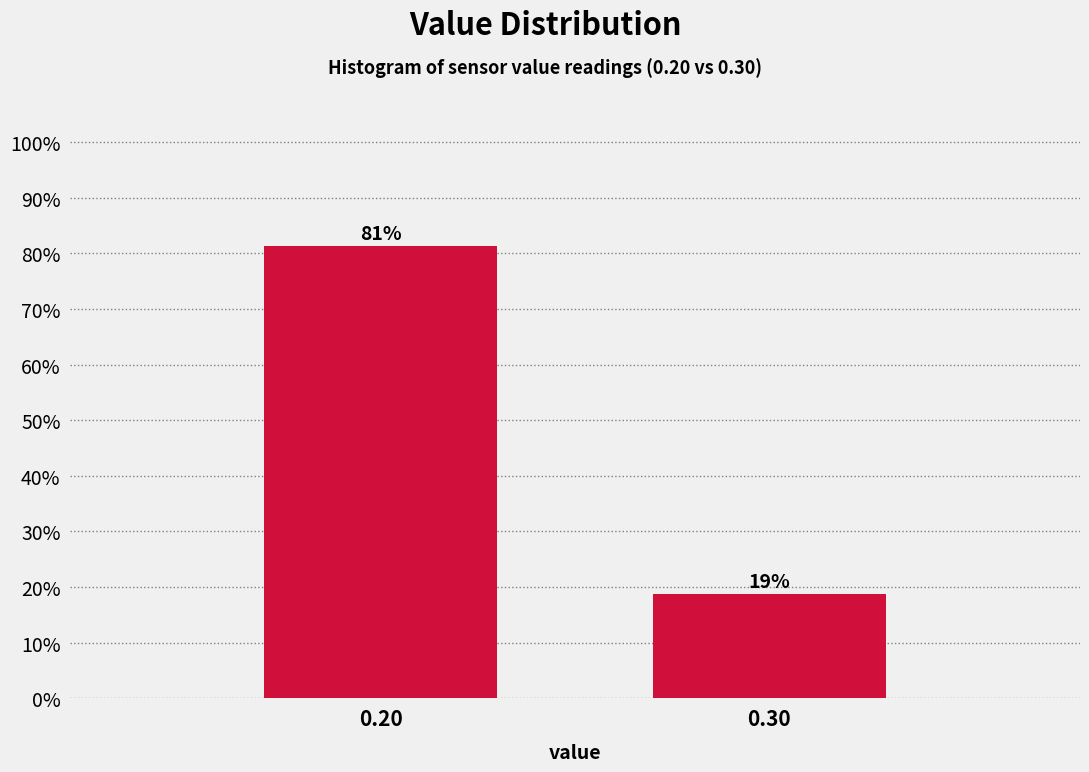

Read the value at 0.30.

18.8